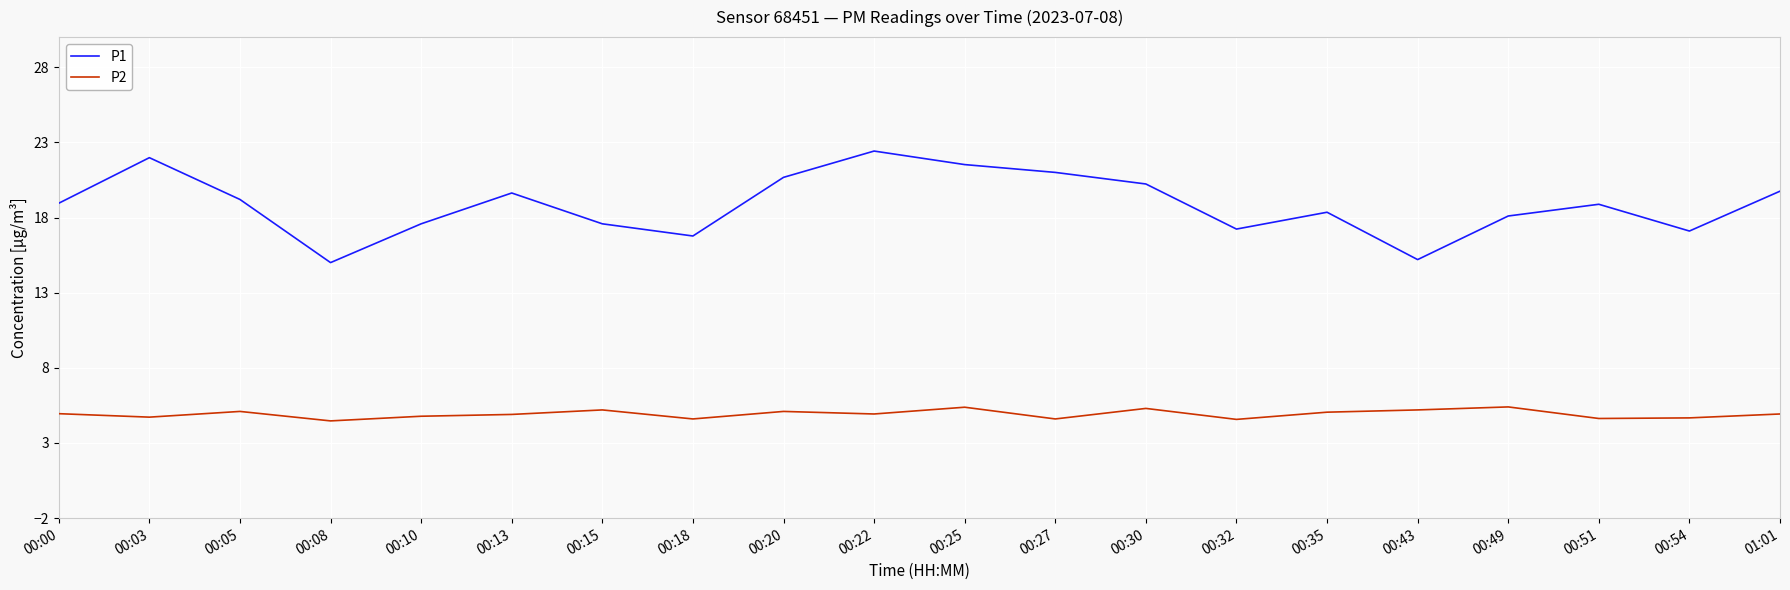

Which series has the largest total across all categories?

P1